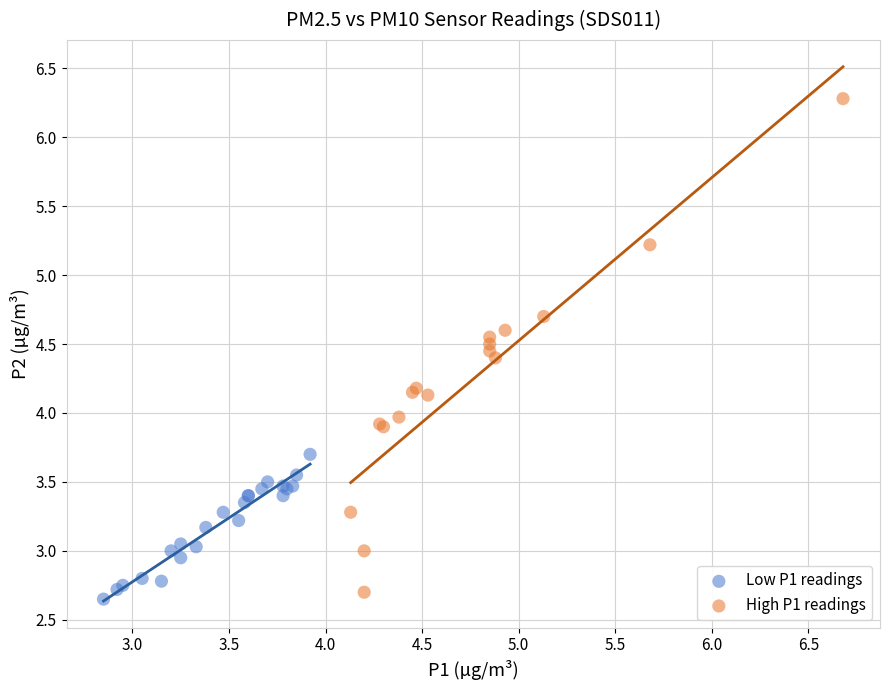

Which series has the largest Y range (max minus min)?

High P1 readings